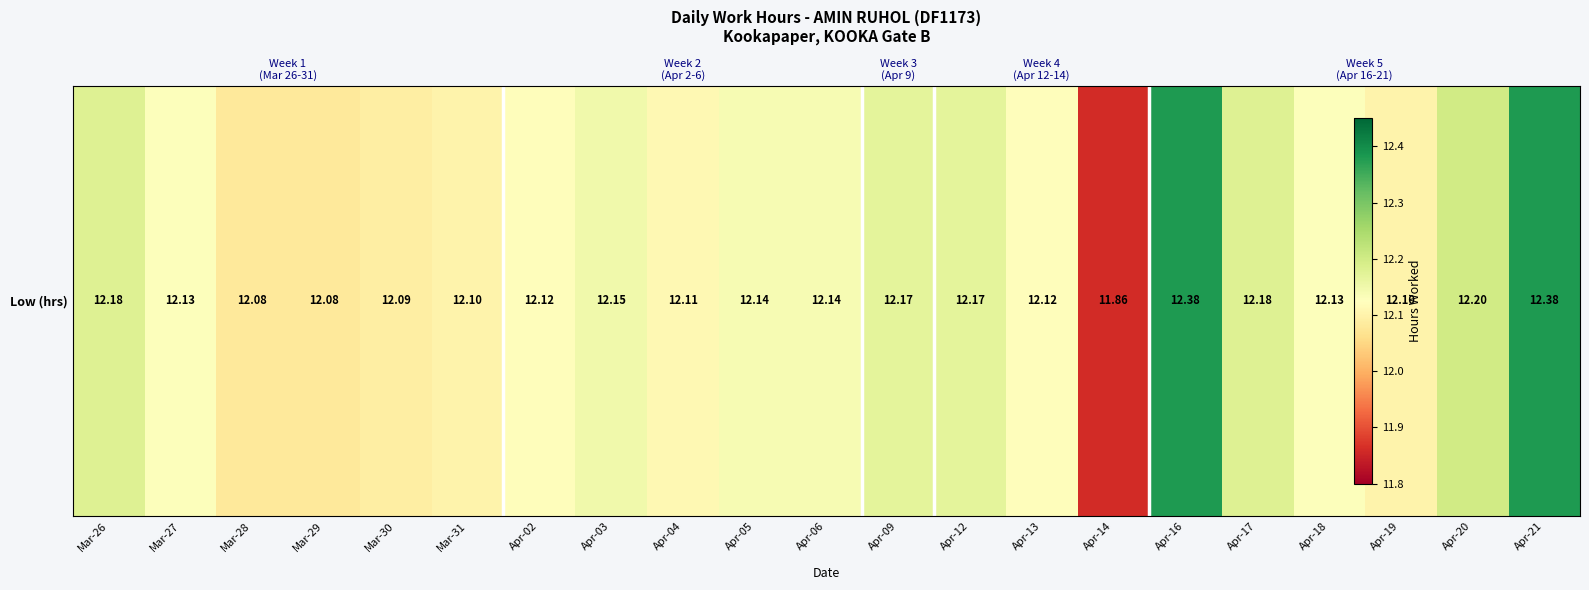

Approximately how many times larger is the value at Apr-04 compared to Apr-06?

1.0